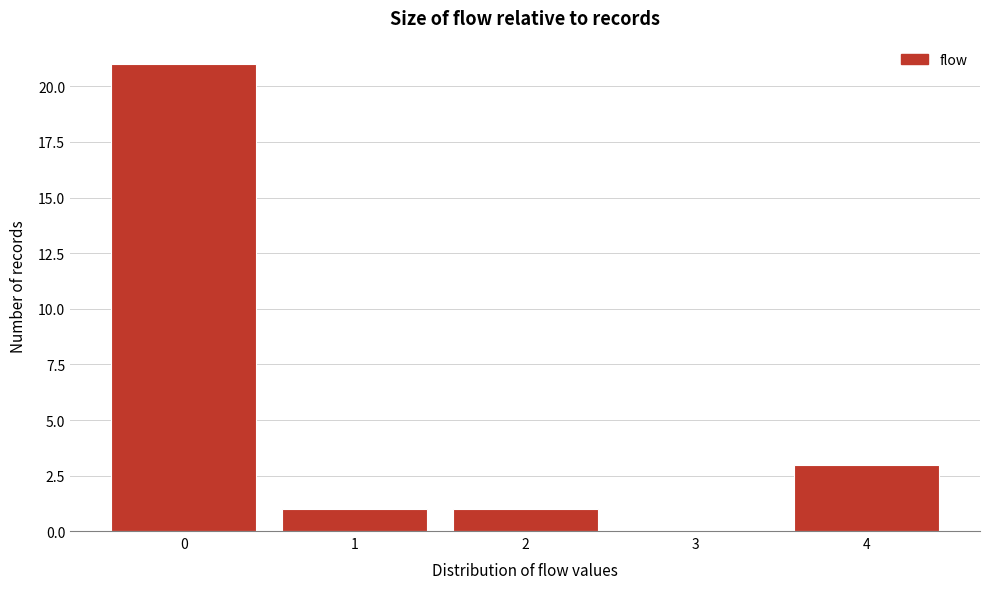

Reading right to left, what are all the values shown in this chart?

4=3	3=0	2=1	1=1	0=21